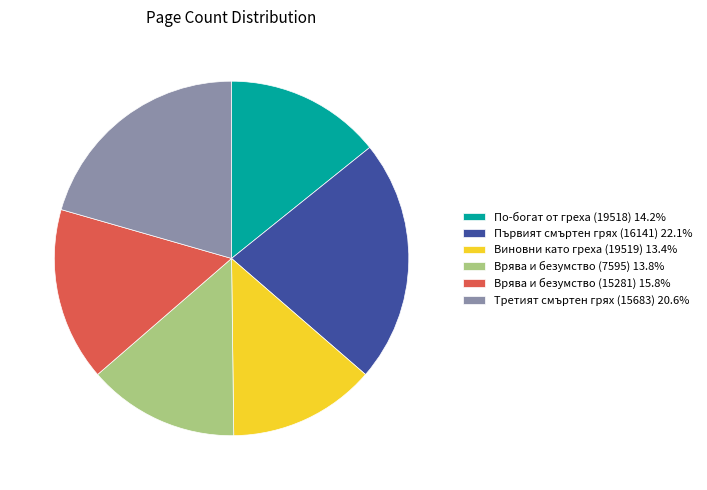

Is Първият смъртен грях (16141) the majority of the pie?

No